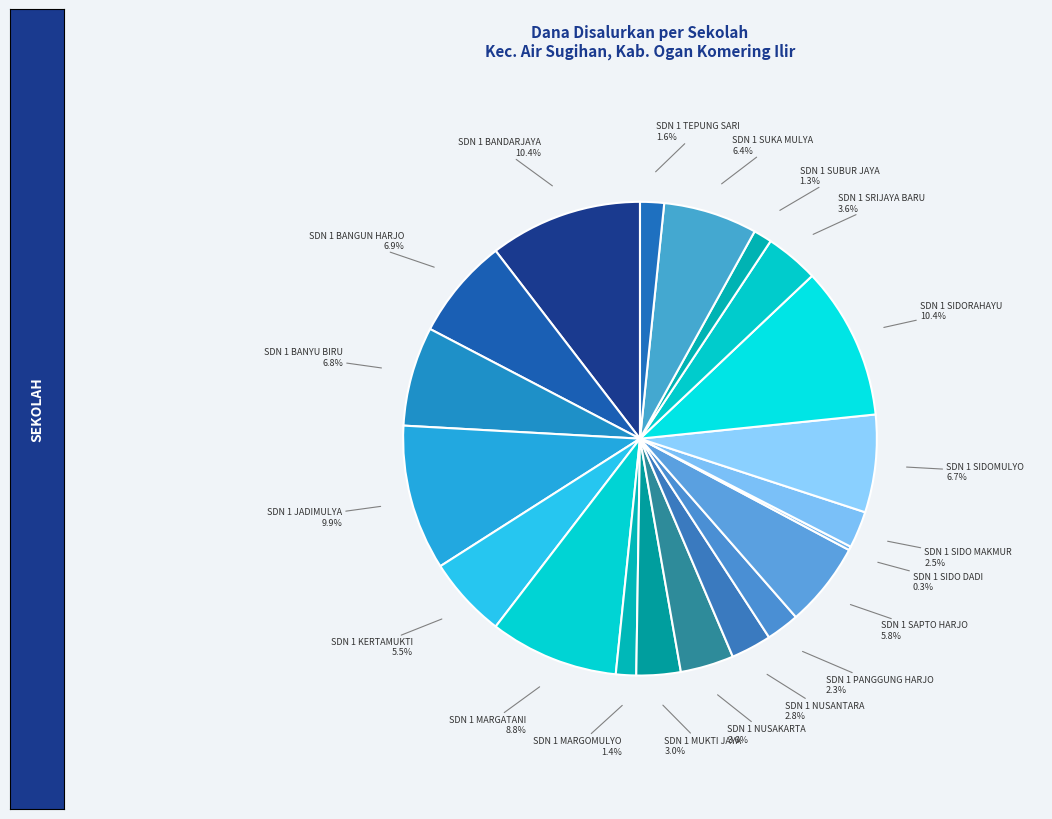

What is the largest slice in the pie chart?

SDN 1 BANDARJAYA